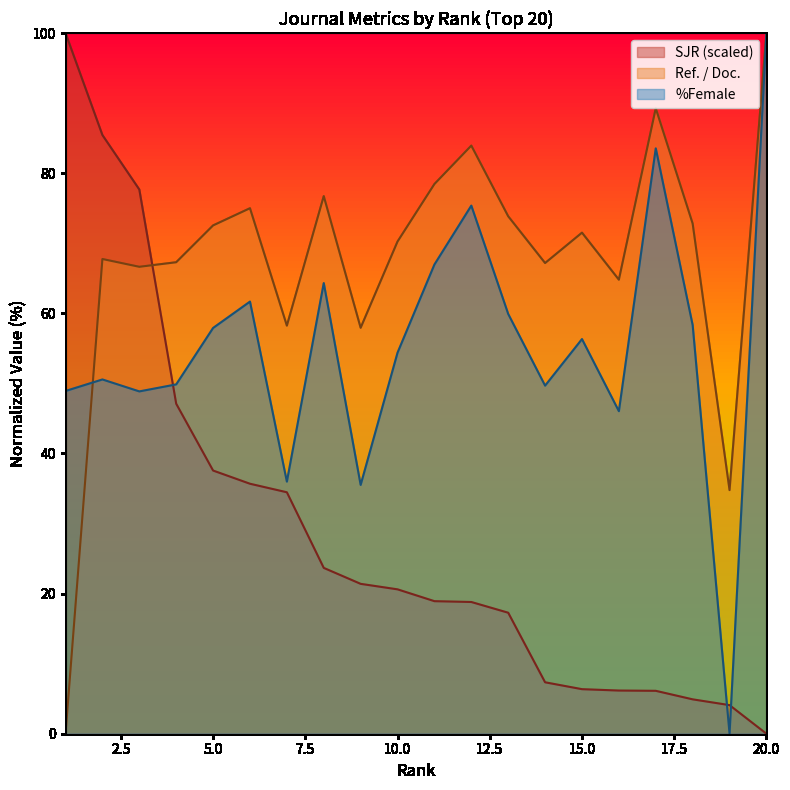

Reading left to right, transcribe all the data shown in this chart.

SJR: 1=100.0	2=85.4	3=77.7	4=47.1	5=37.6	6=35.7	7=34.5	8=23.7	9=21.4	10=20.6	11=18.9	12=18.8	13=17.3	14=7.3	15=6.4	16=6.2	17=6.1	18=4.9	19=4.1	20=0.0
Ref. / Doc.: 1=0.0	2=67.7	3=66.6	4=67.3	5=72.5	6=75.0	7=58.2	8=76.7	9=57.9	10=70.2	11=78.4	12=83.9	13=73.8	14=67.2	15=71.5	16=64.8	17=89.3	18=72.8	19=34.8	20=100.0
%Female: 1=48.9	2=50.6	3=48.9	4=49.9	5=57.9	6=61.7	7=36.0	8=64.3	9=35.5	10=54.4	11=67.0	12=75.4	13=59.9	14=49.7	15=56.3	16=46.0	17=83.5	18=58.3	19=0.0	20=100.0